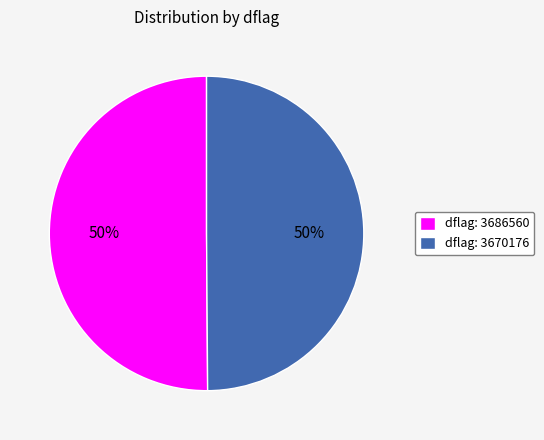

Is the sum of dflag: 3670176 and dflag: 3686560 greater than half?

Yes